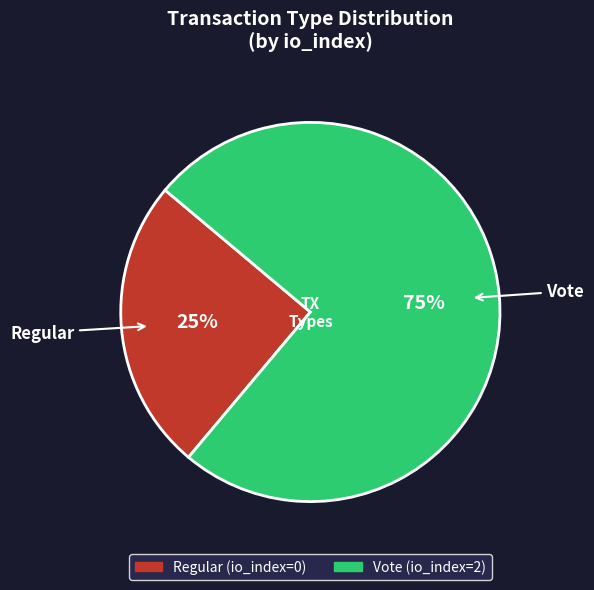

Is there any slice that represents more than half of the pie?

Yes